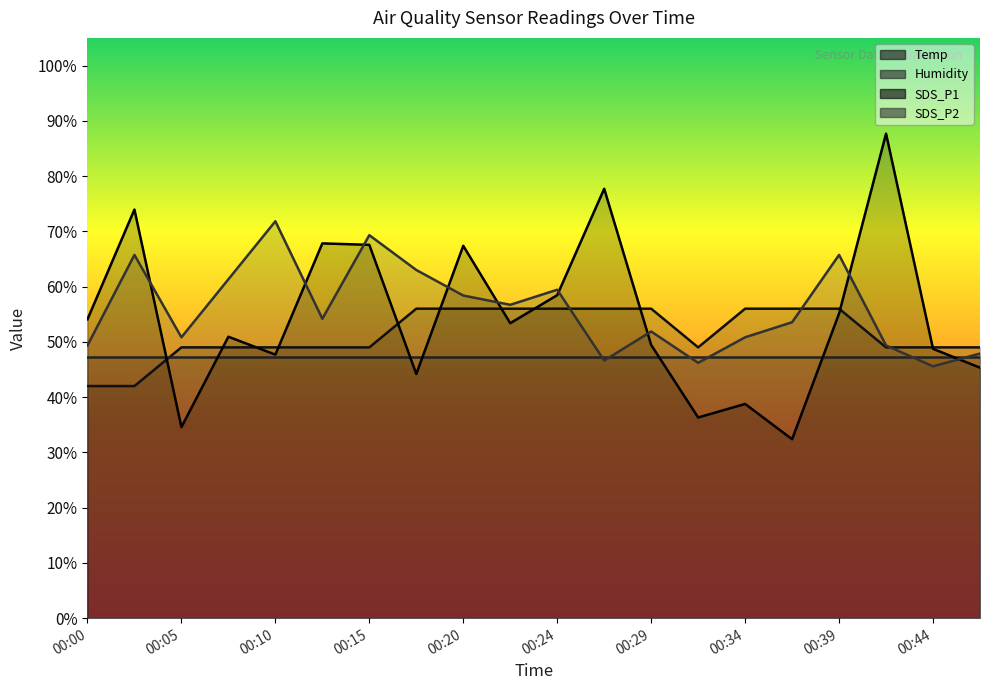

Is it true that SDS_P2 equals 51.9 at 00:29?

True